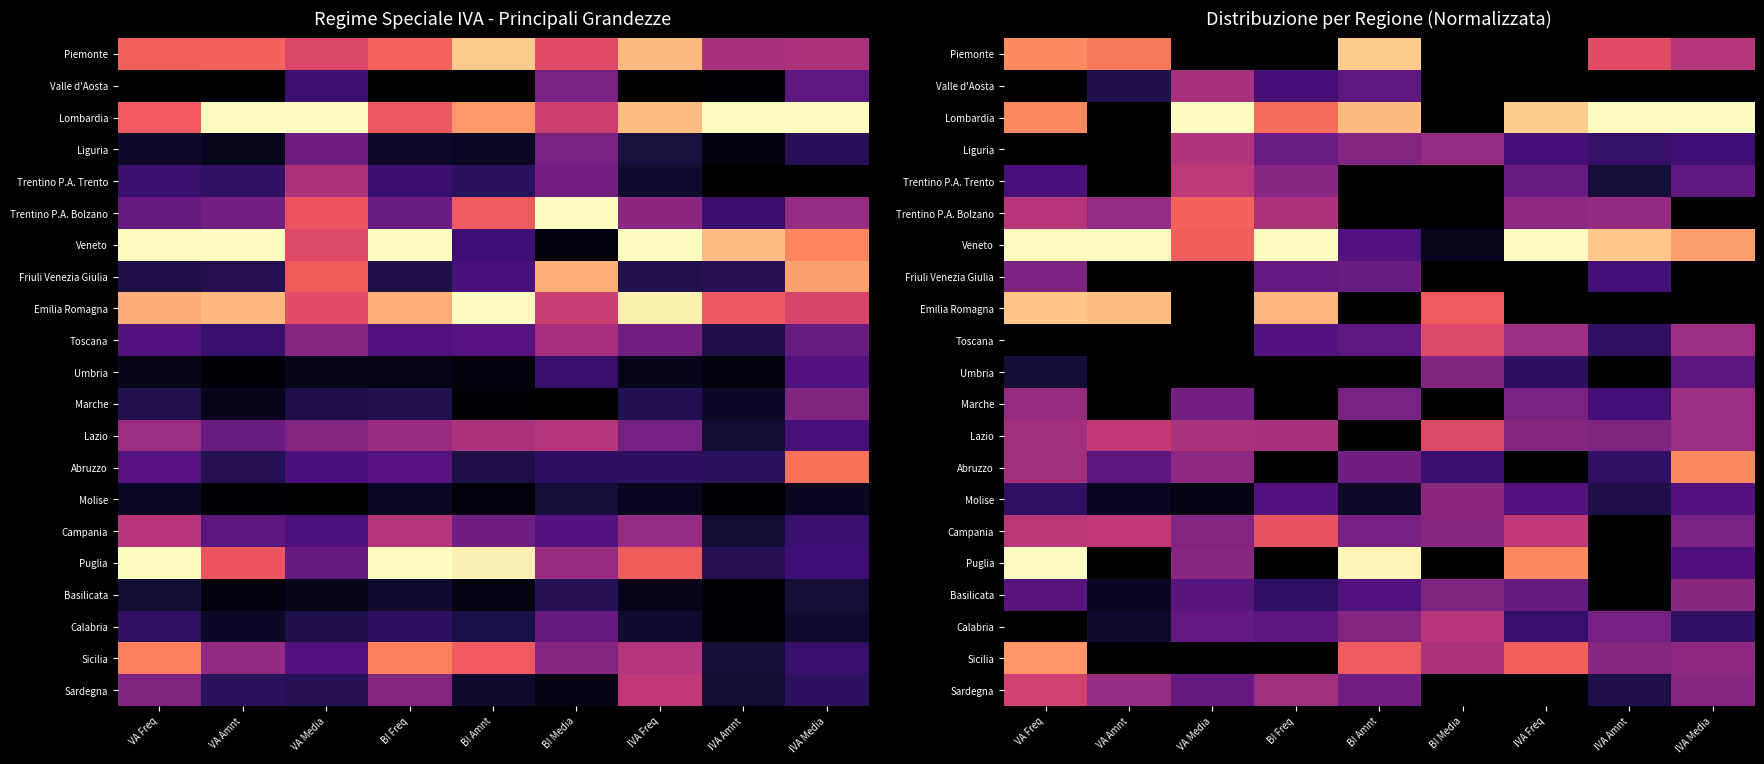

At which category does the chart reach its peak across all series?

VA Media